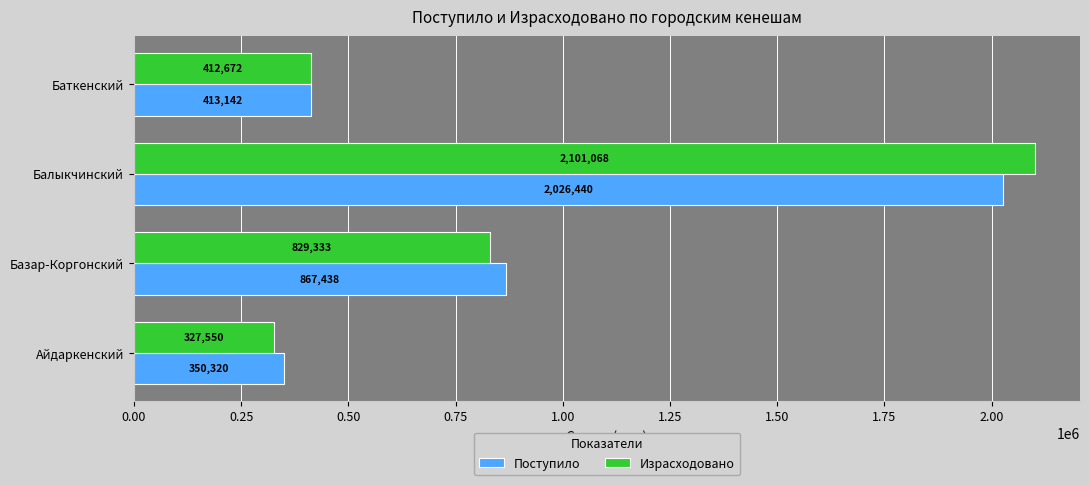

The Израсходовано series shows 412672.0 at Баткенский. True or false?

True